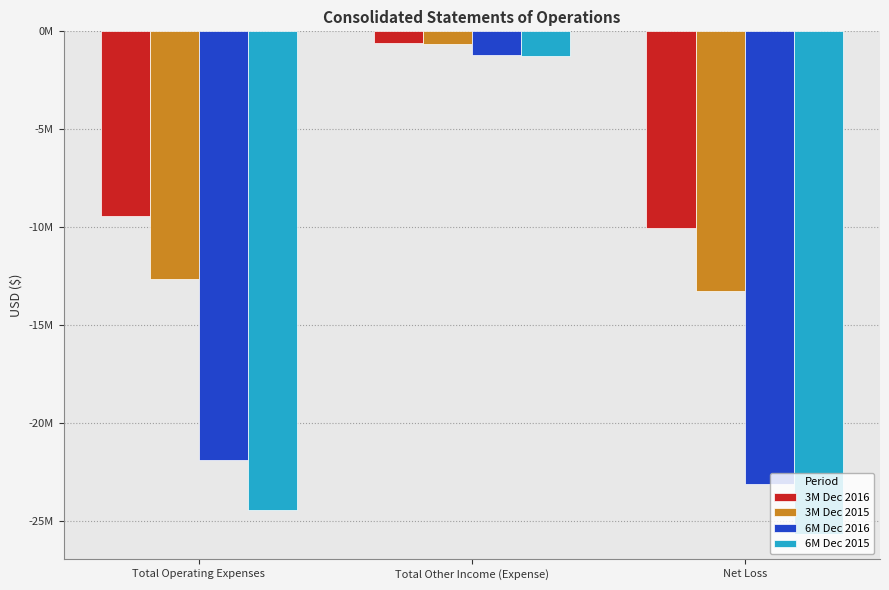

What are all the series names shown in the legend?

3M Dec 2016, 3M Dec 2015, 6M Dec 2016, 6M Dec 2015